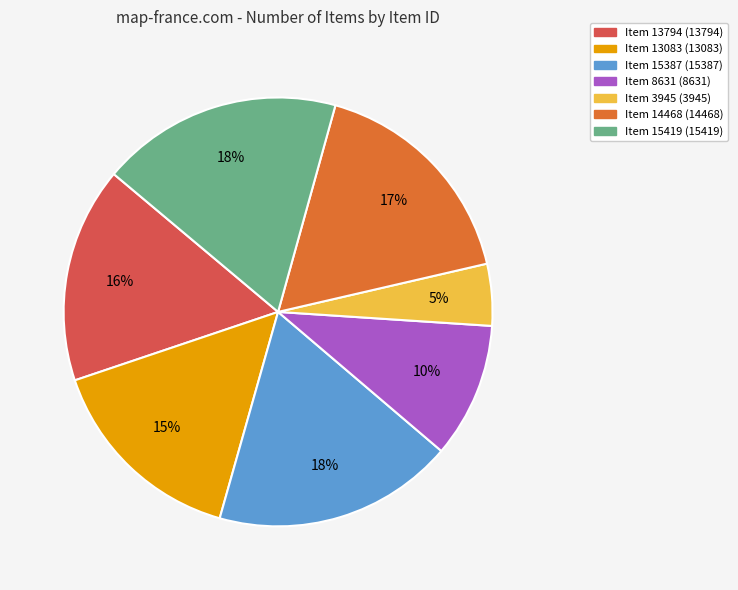

How many slices are in this pie chart?

7